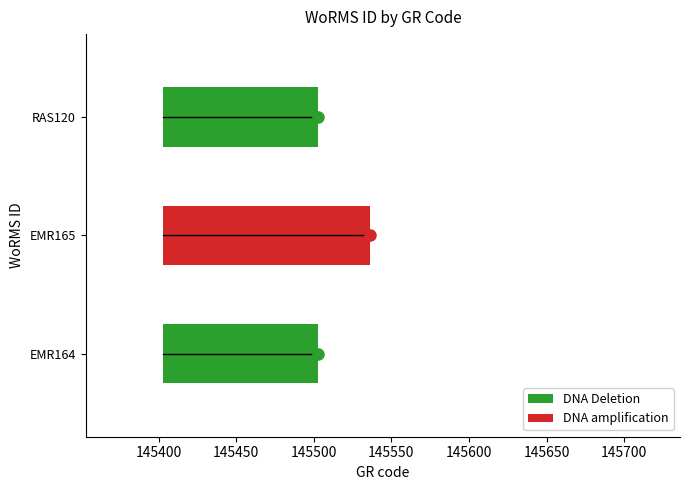

What is the difference between the values at EMR165 and RAS120?

33